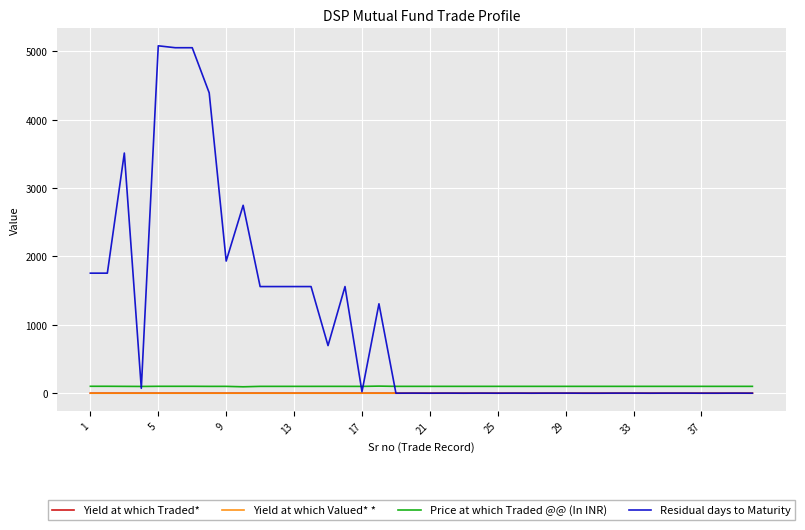

True or false: Price at which Traded @@ (In INR) and Yield at which Valued* * cross at least once.

False